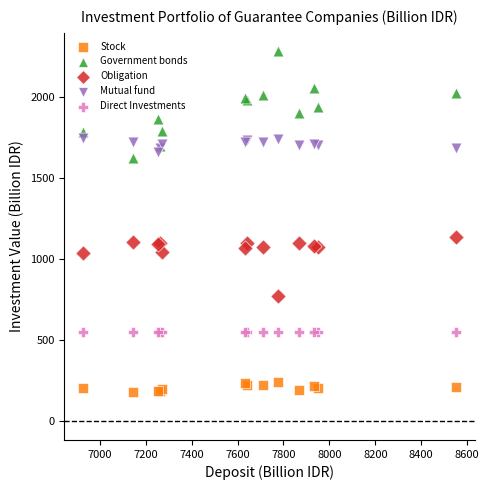

Across all series, what Y value is closest to 1228?

1133.2